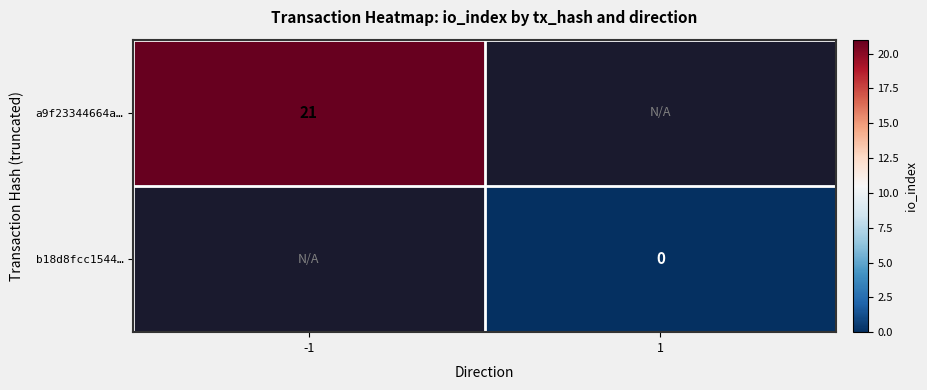

True or false: a9f23344664a… has a value of 21 at -1.

True